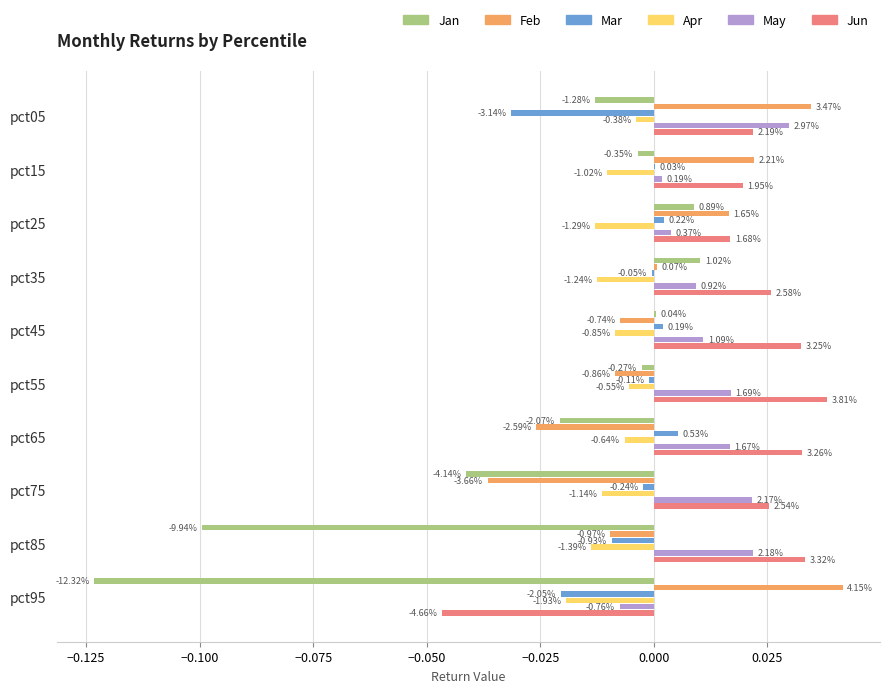

What are all the series names shown in the legend?

Jan, Feb, Mar, Apr, May, Jun